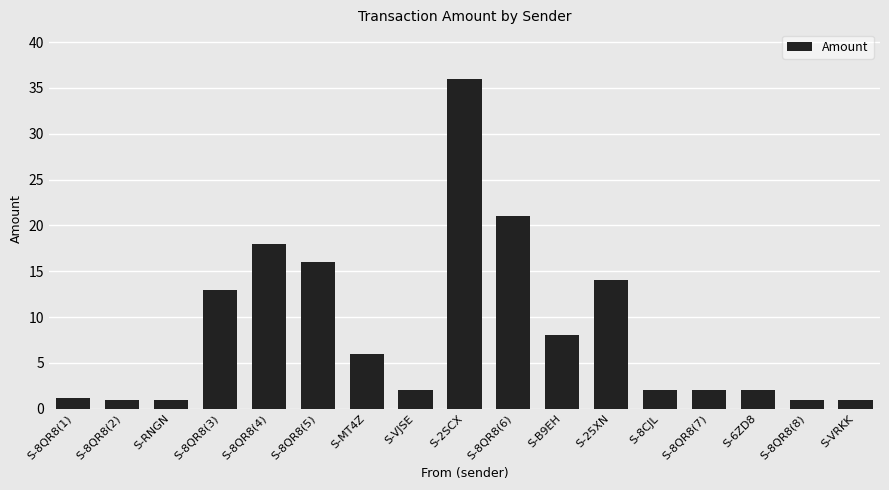

What is the difference between the maximum and minimum values?

35.0